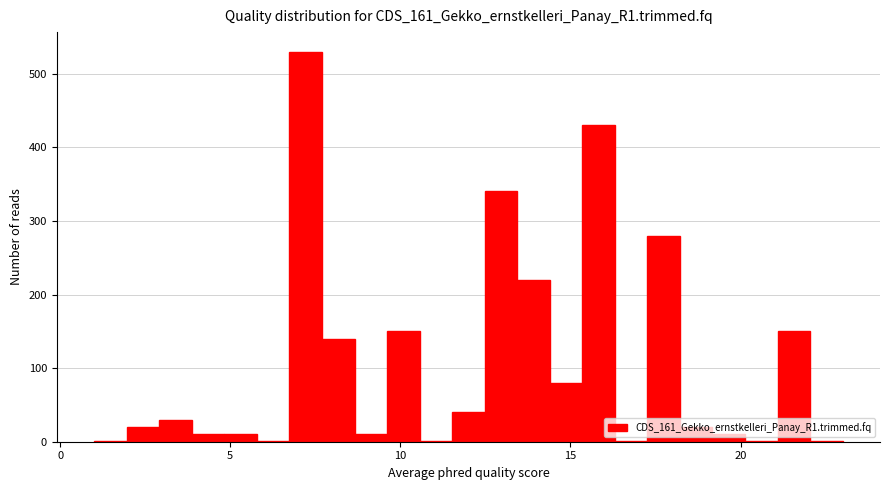

Read against the x-axis, roughly where is the centre of the tallest bar?

7.0